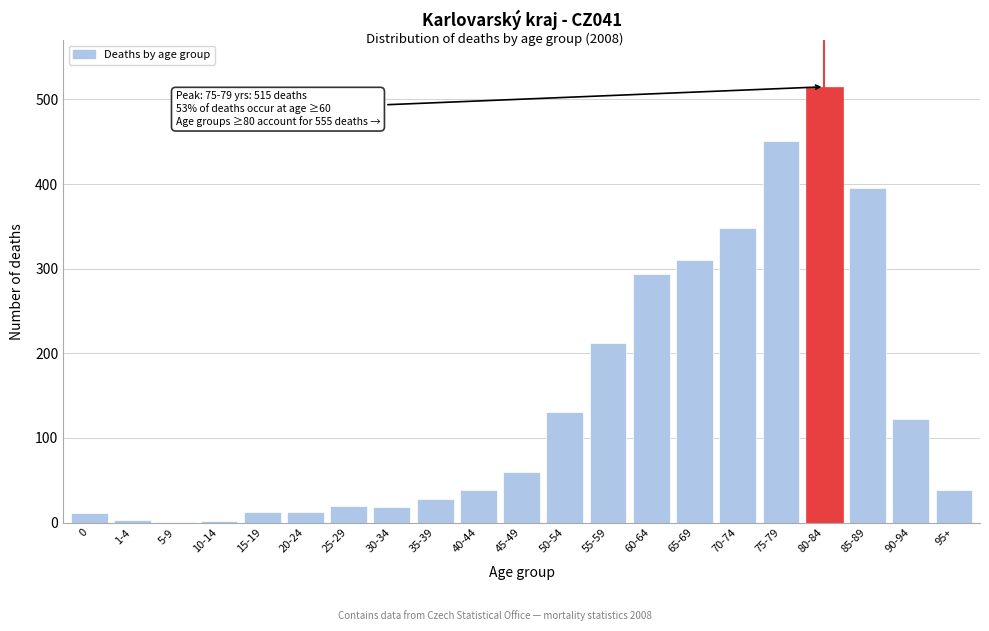

What is the sum of all values?

3023